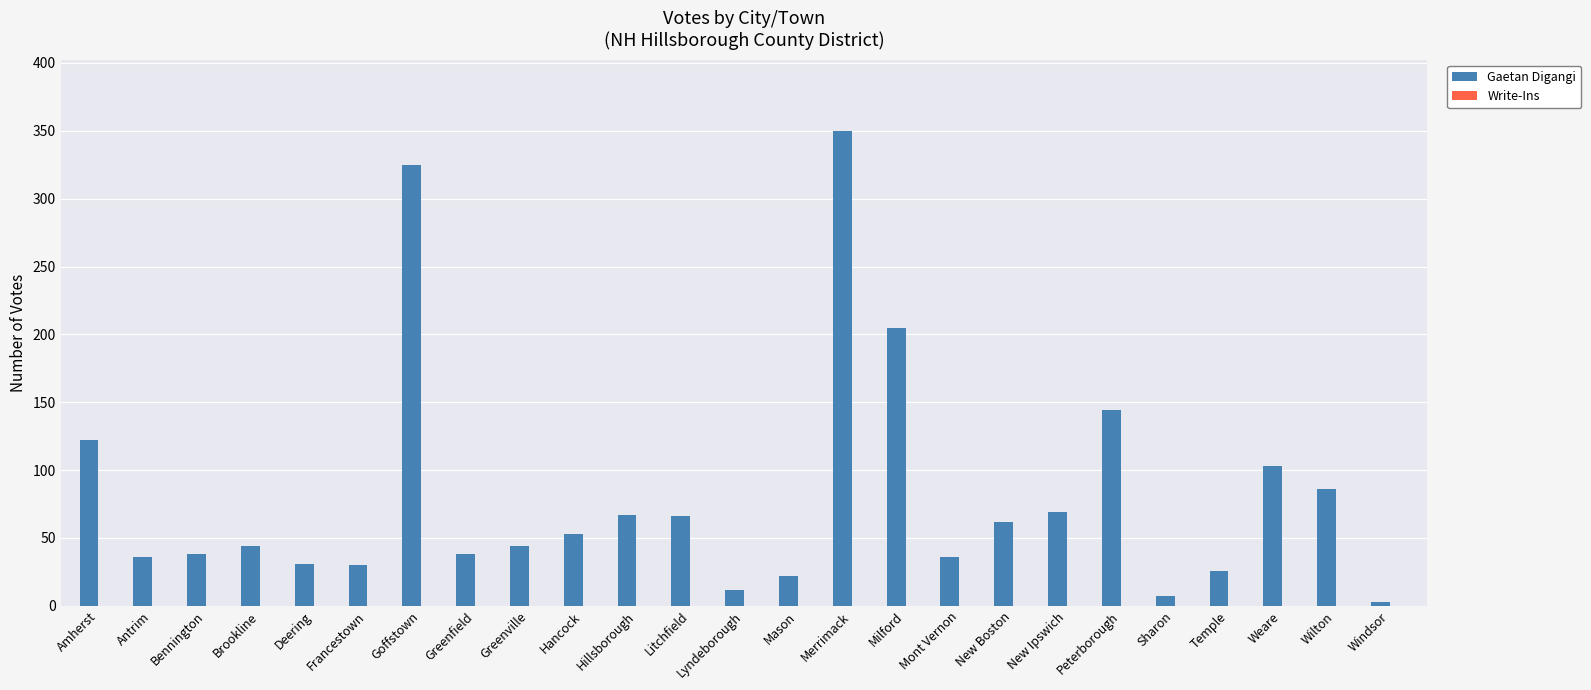

Which has a higher value, Lyndeborough or Greenfield?

Greenfield